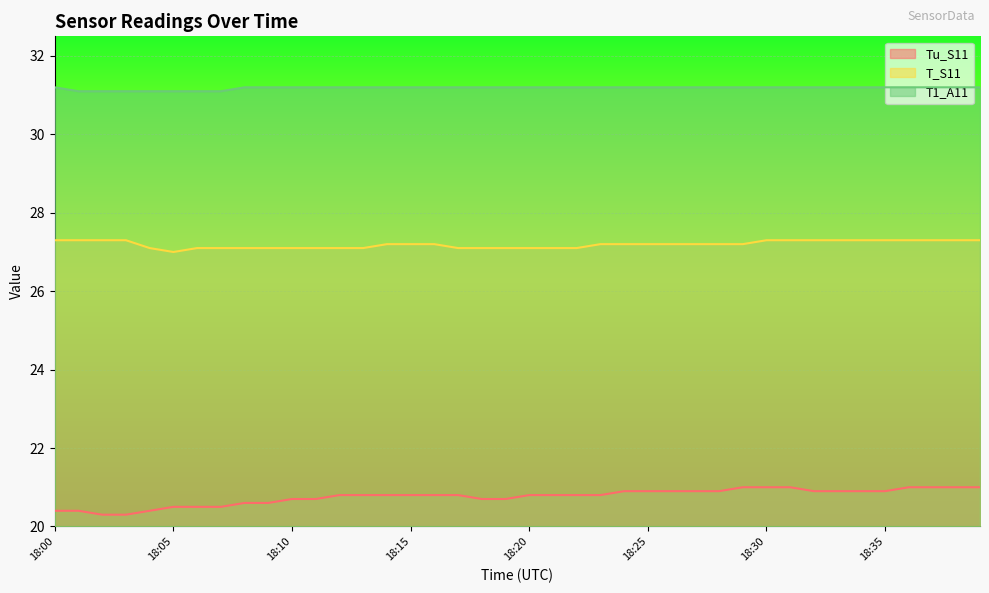

Which has a higher value, 18:21 or 18:12?

18:21